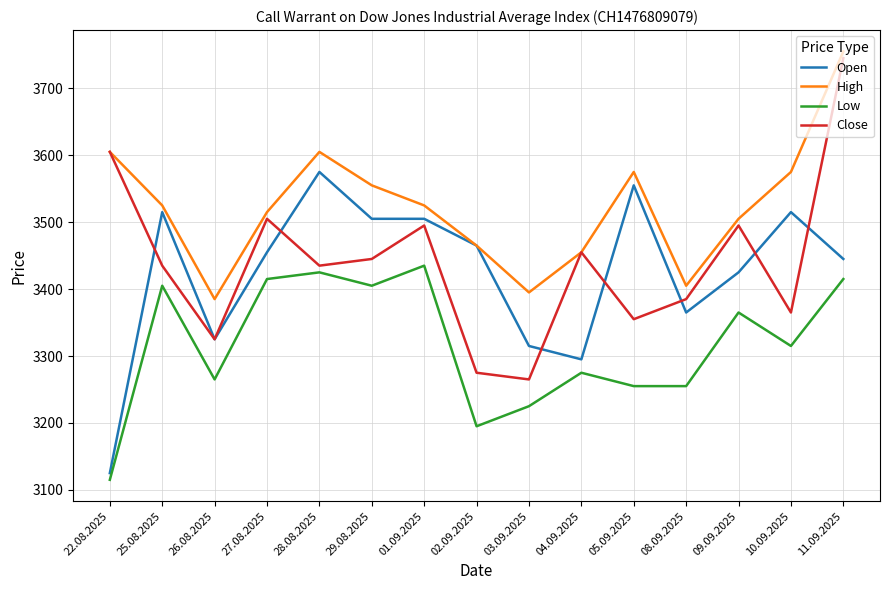

What is the average value of the High series?

3523